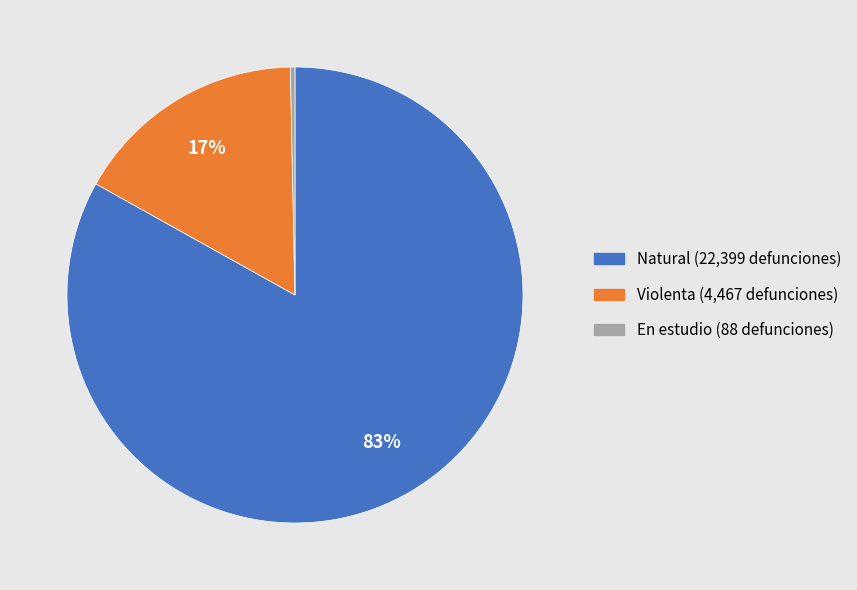

Rank the categories by value from highest to lowest.

Natural, Violenta, En estudio